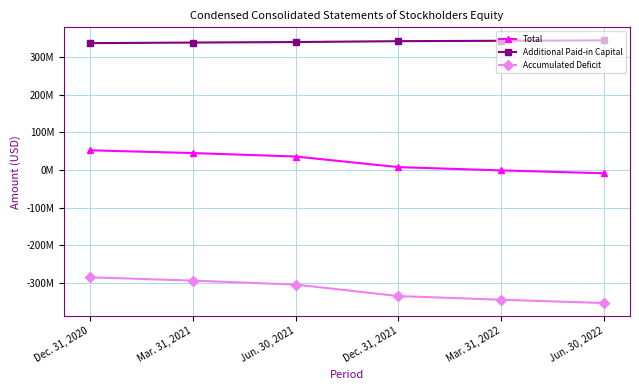

Does the chart have visible grid lines?

Yes